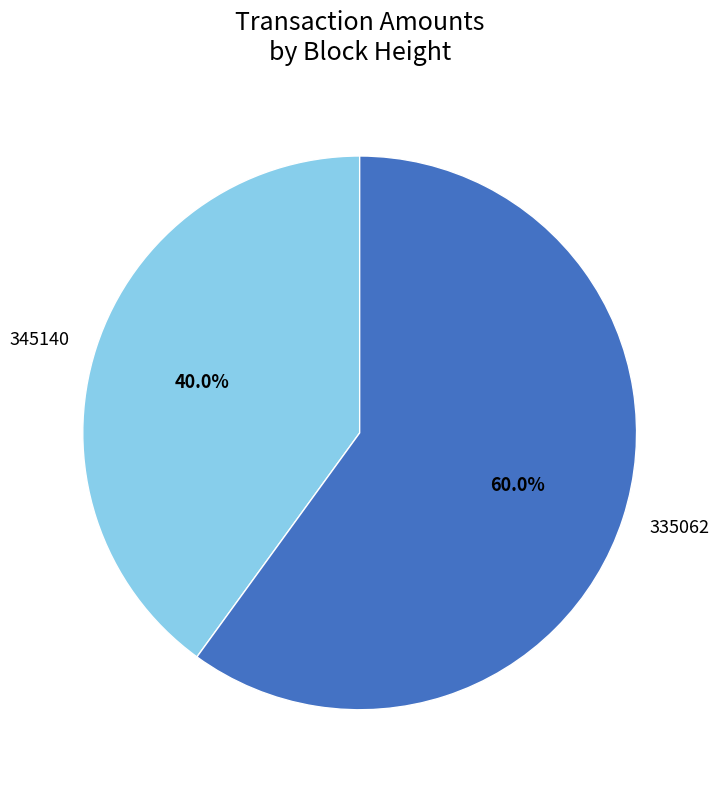

To the nearest percent, what percentage of the pie is 335062?

60%